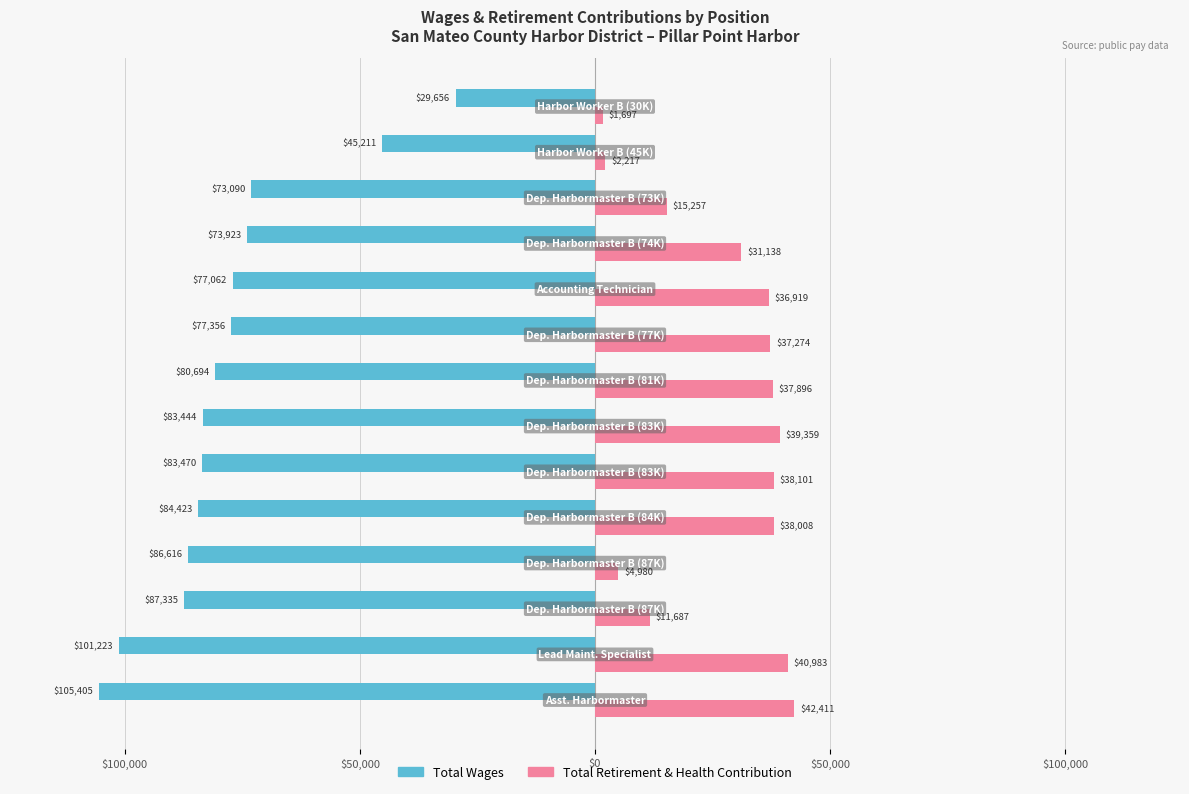

What are all the series names shown in the legend?

Total Wages, Total Retirement & Health Contribution